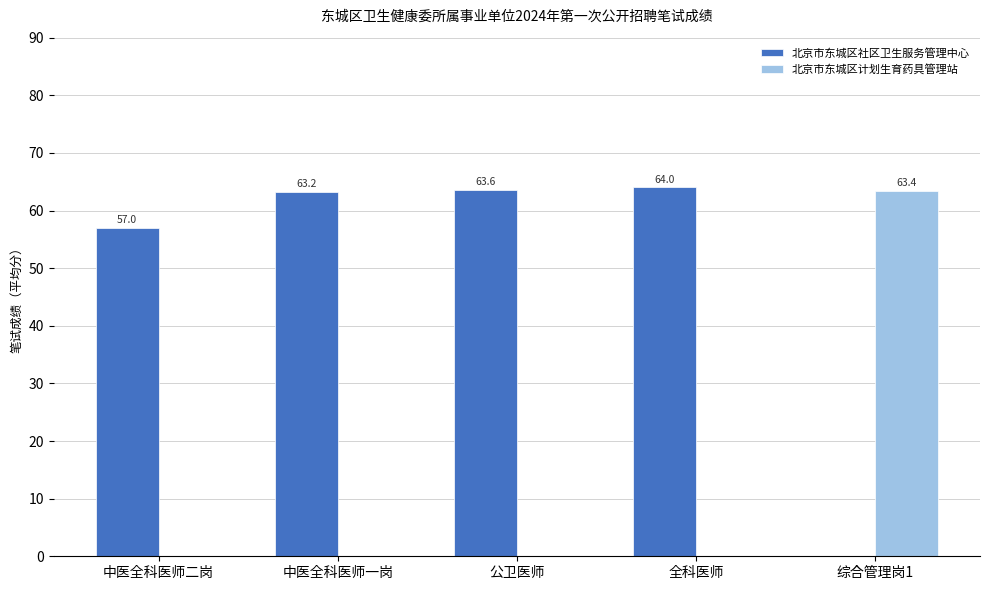

True or false: 北京市东城区社区卫生服务管理中心 has a value of 87.2 at 公卫医师.

False